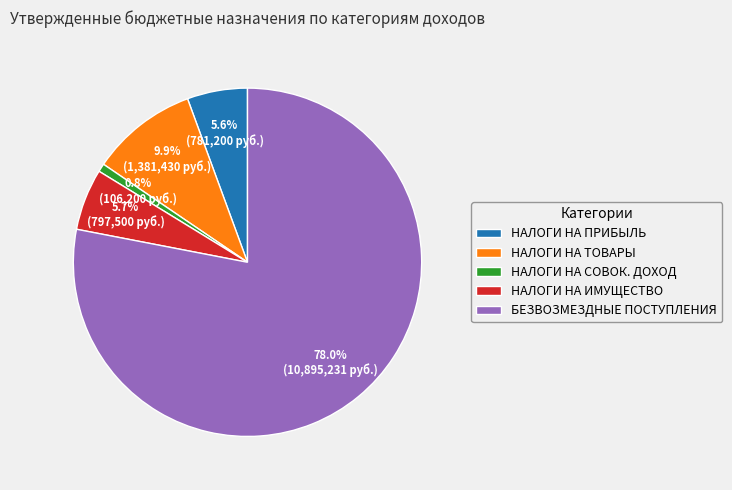

To the nearest percent, what is the average slice percentage?

20%